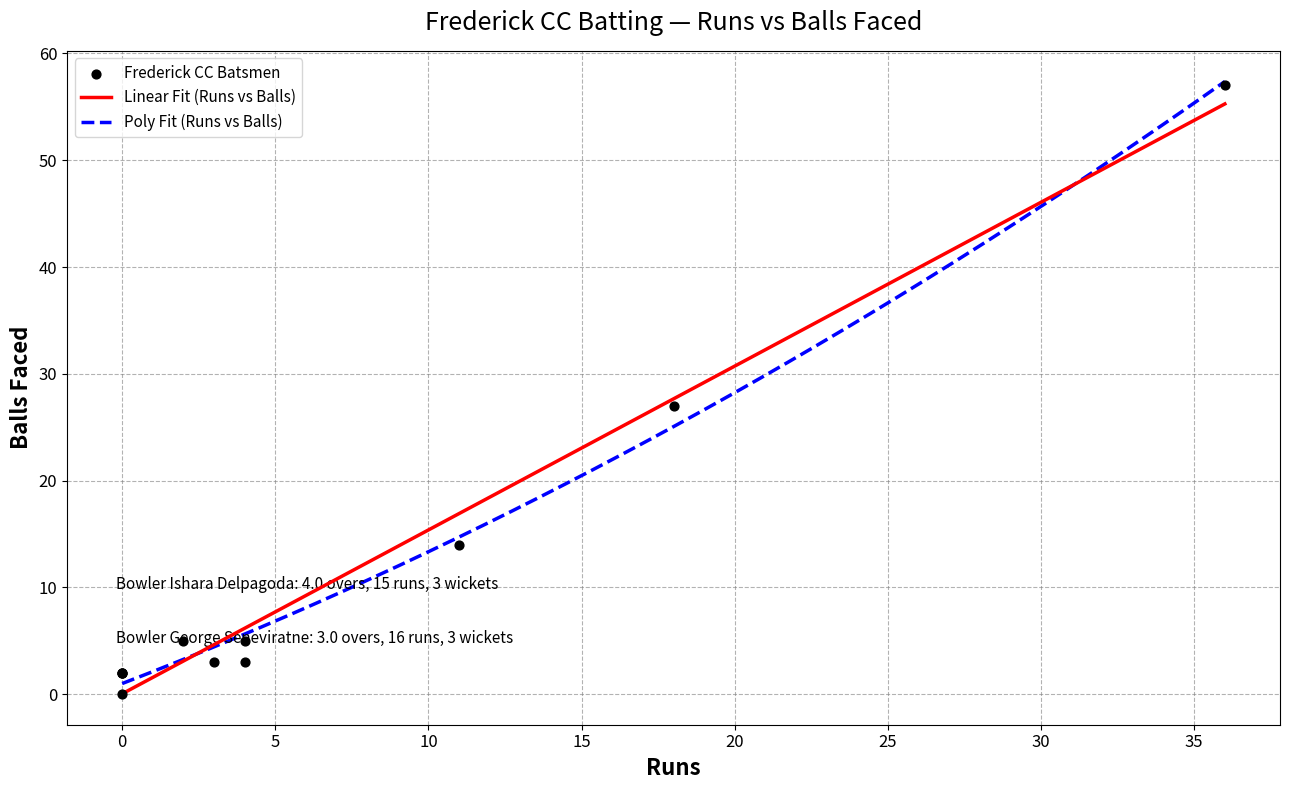

What is the highest value of the Linear Fit (Runs vs Balls) series?

55.3